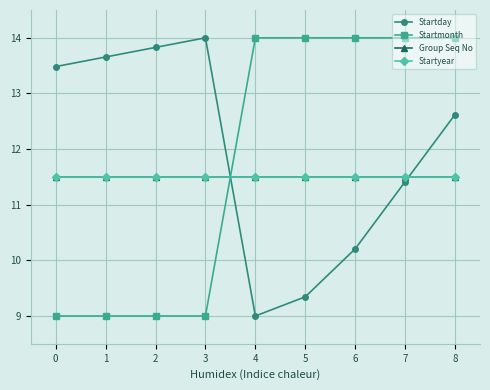

Is this an area chart (filled region under the line)?

No